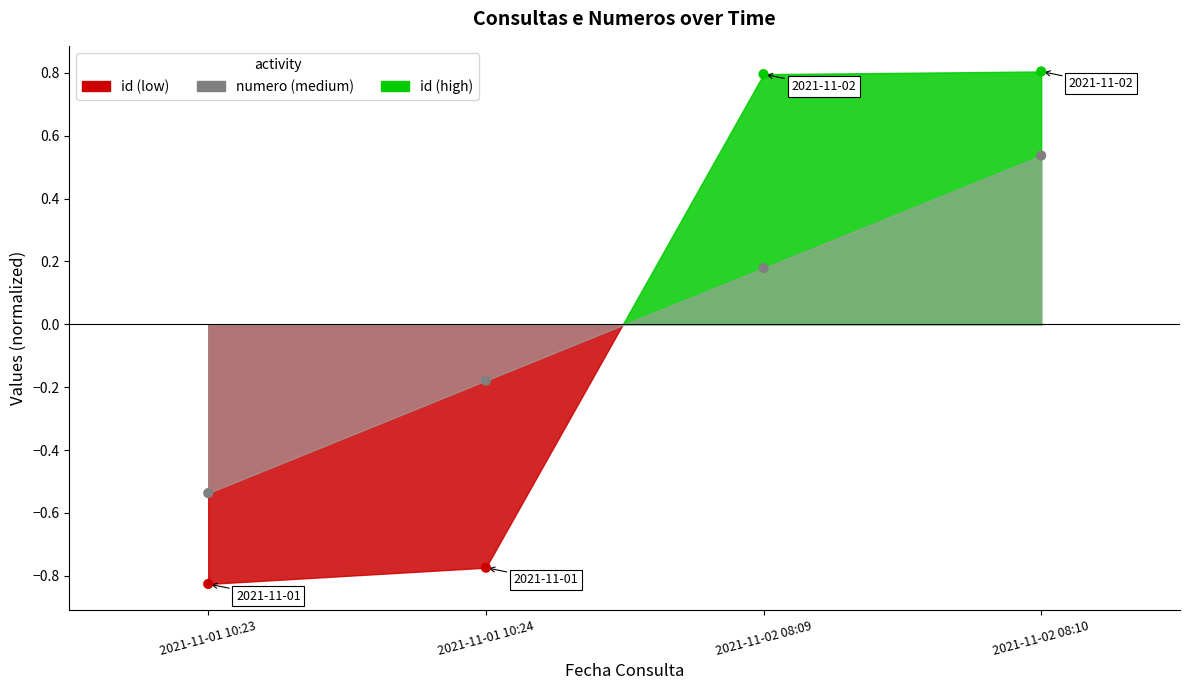

Which series has the widest spread of Y values?

id